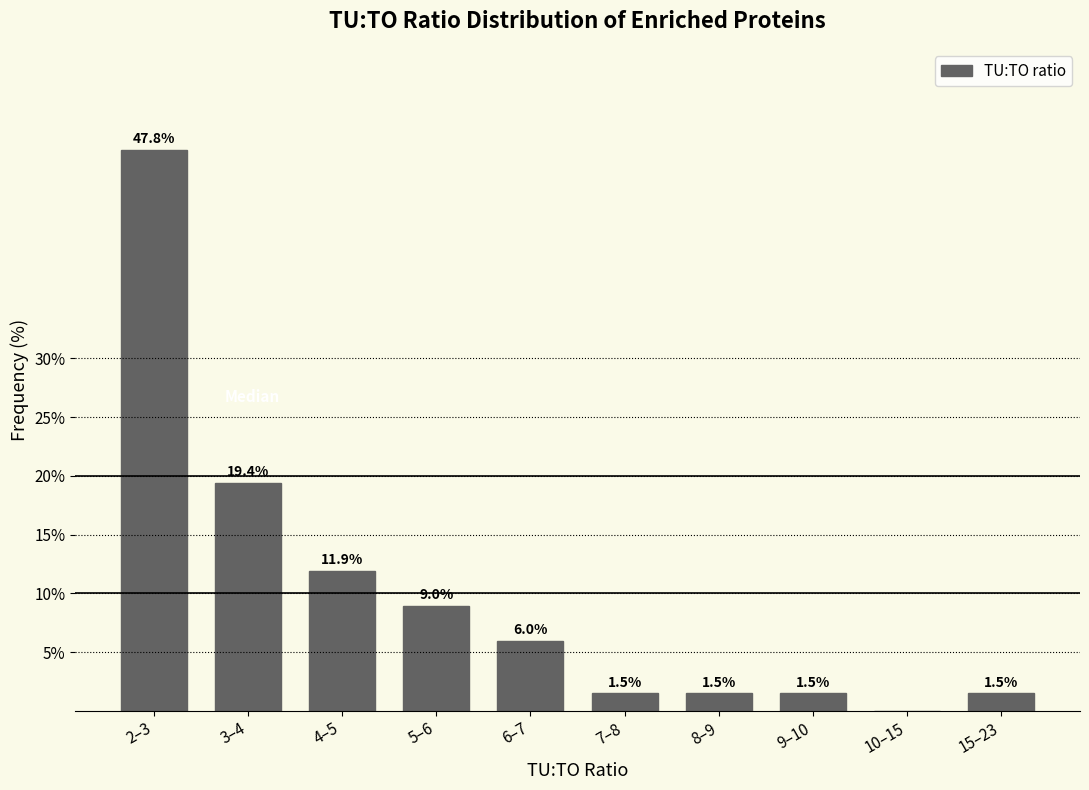

Reading left to right, list all the values displayed in this chart.

2–3=47.8	3–4=19.4	4–5=11.9	5–6=9.0	6–7=6.0	7–8=1.5	8–9=1.5	9–10=1.5	10–15=0.0	15–23=1.5